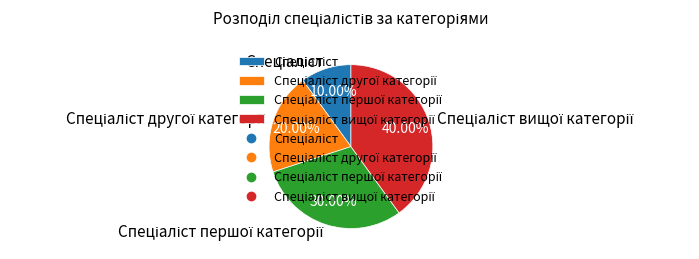

Is there any slice that represents more than half of the pie?

No